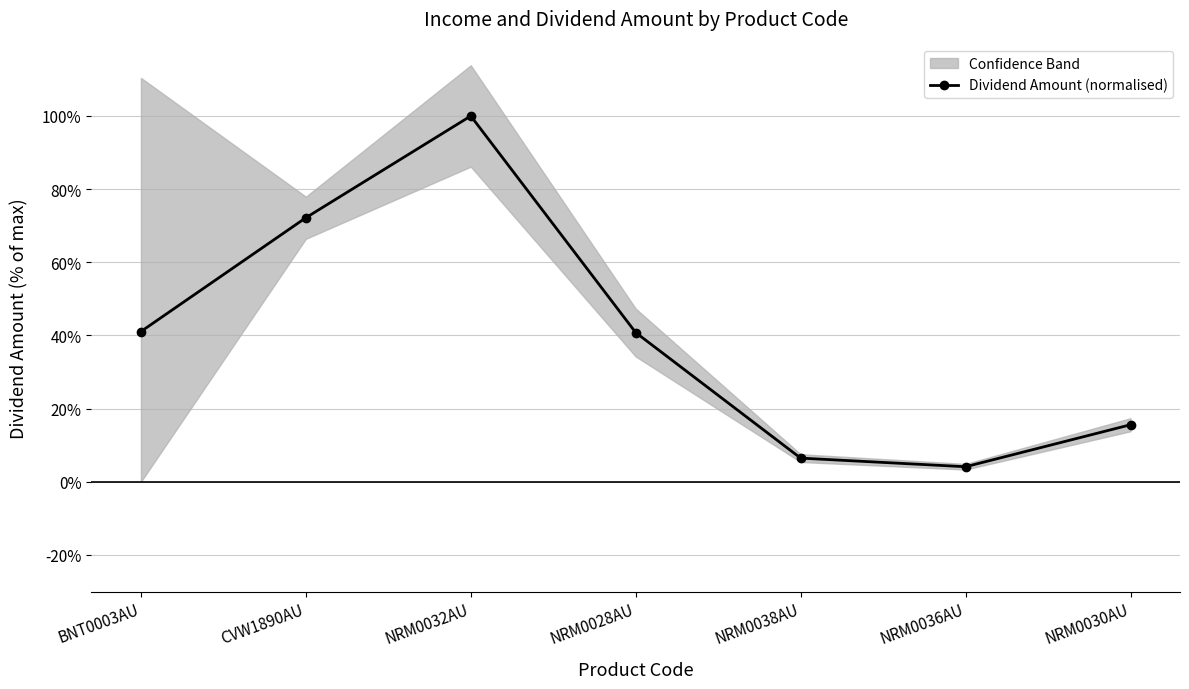

What is the sum of the values at BNT0003AU and NRM0038AU?

47.5